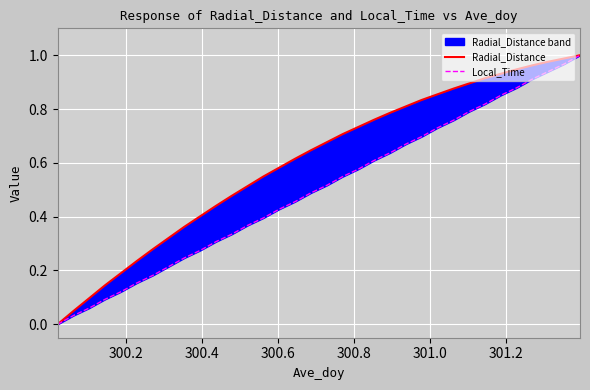

List the series in order of their peak value, lowest first.

Radial_Distance, Local_Time